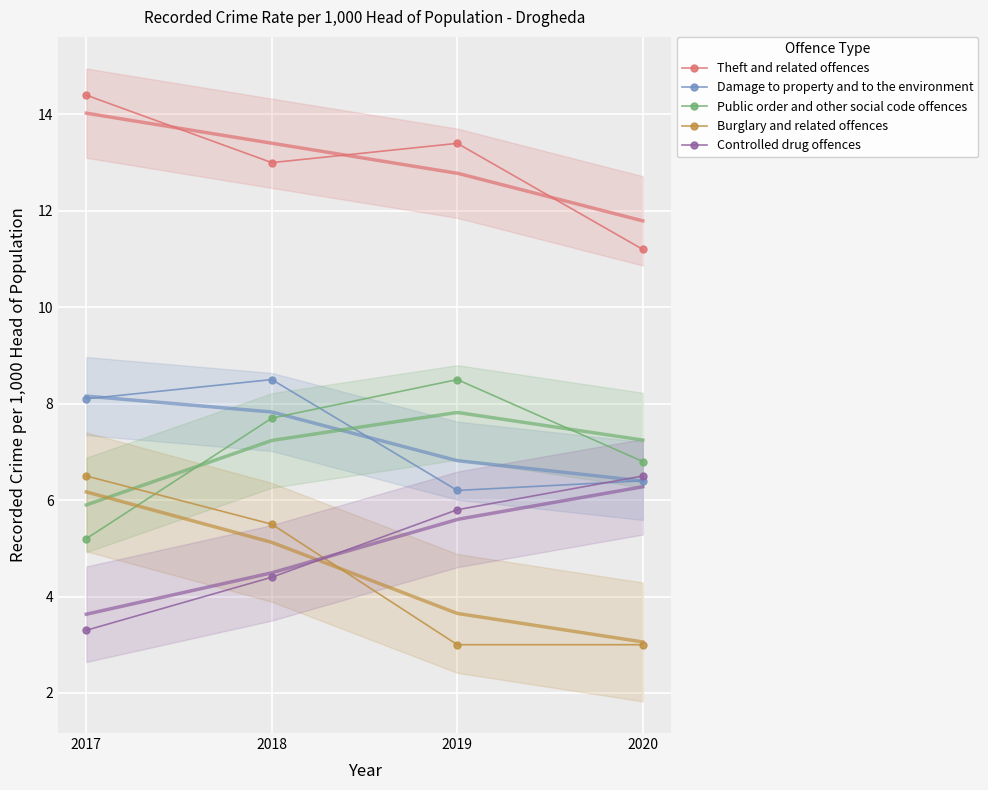

Where is the first local maximum for Theft and related offences?

2019